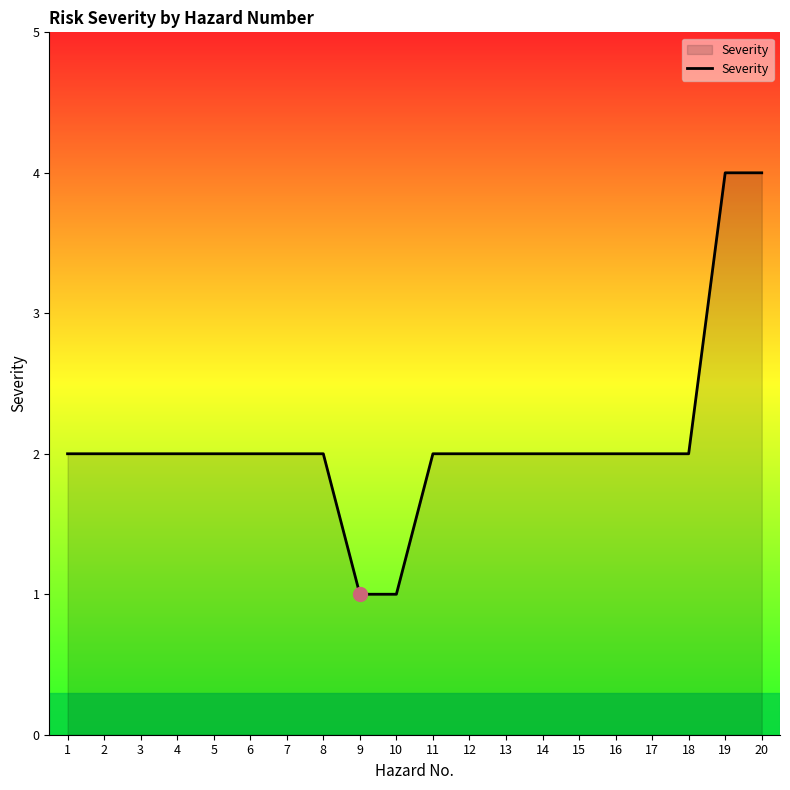

What is the ratio of the value at 11 to the value at 2?

1.0